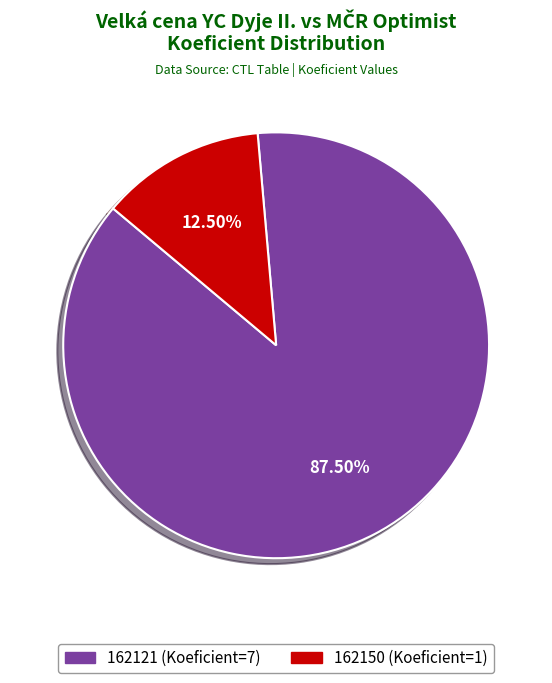

How many slices are in this pie chart?

2